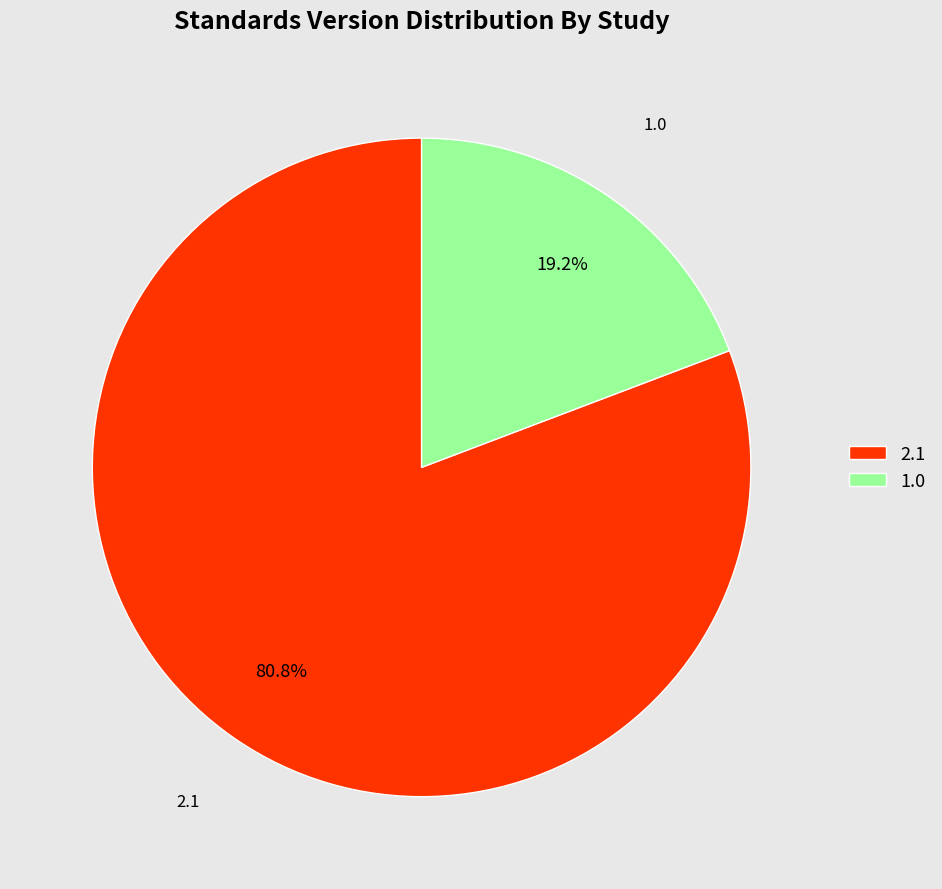

Does any single category account for the majority?

Yes